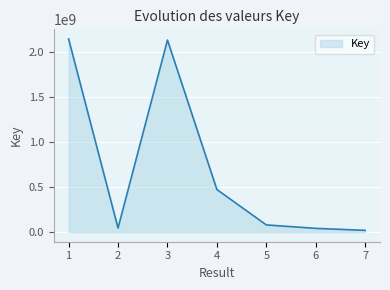

How many lines are shown in the chart?

1